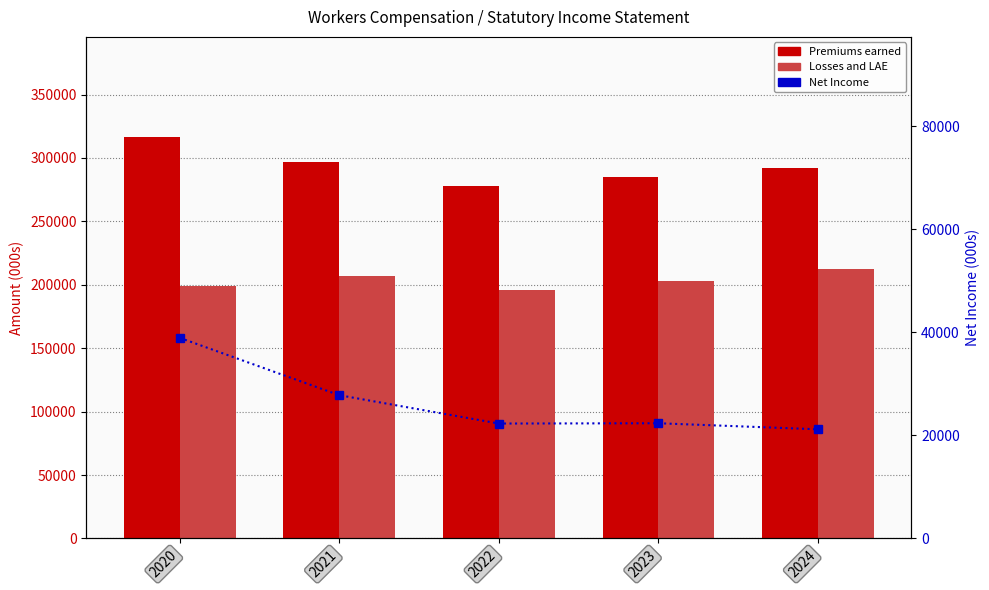

Does the chart contain any negative values?

No